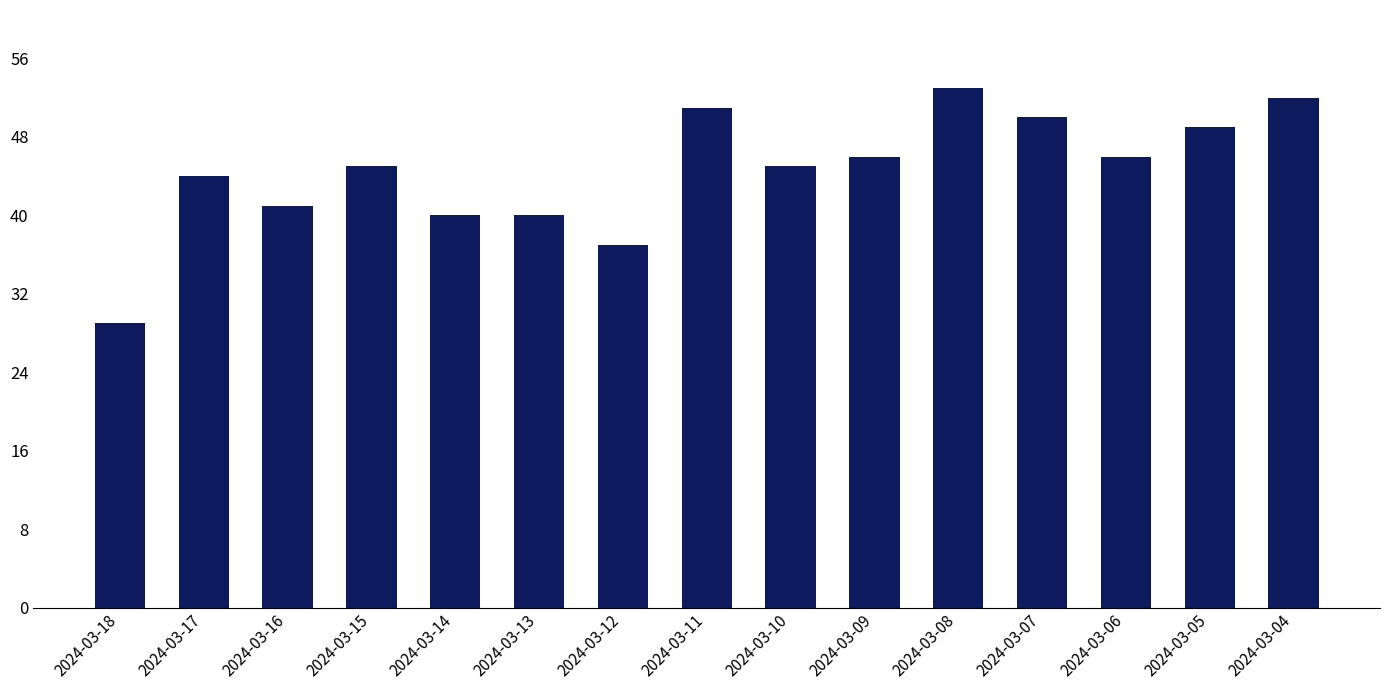

Reading left to right, what are all the values shown in this chart?

2024-03-18=29	2024-03-17=44	2024-03-16=41	2024-03-15=45	2024-03-14=40	2024-03-13=40	2024-03-12=37	2024-03-11=51	2024-03-10=45	2024-03-09=46	2024-03-08=53	2024-03-07=50	2024-03-06=46	2024-03-05=49	2024-03-04=52